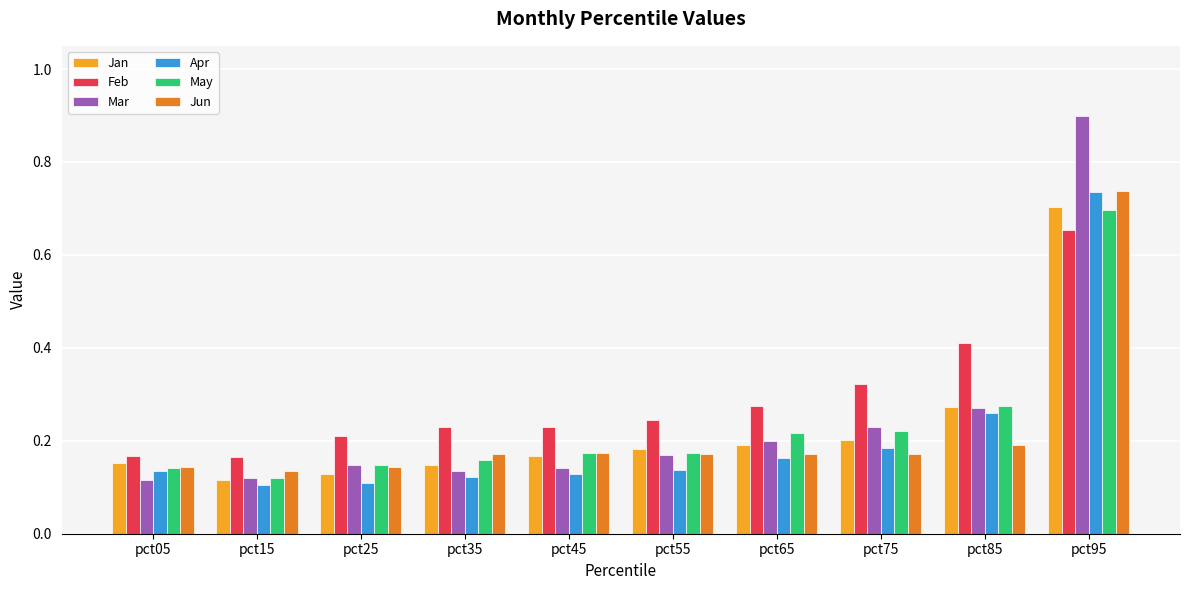

What is the maximum value shown in the chart?

0.9